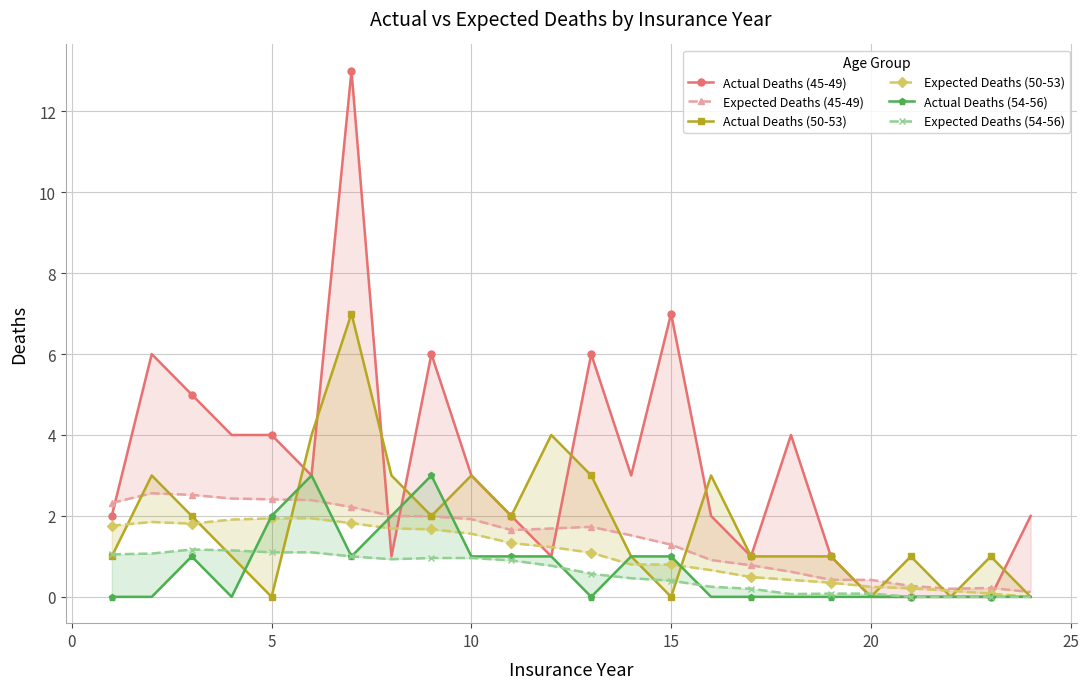

At how many categories does at least one series exceed 1?

18